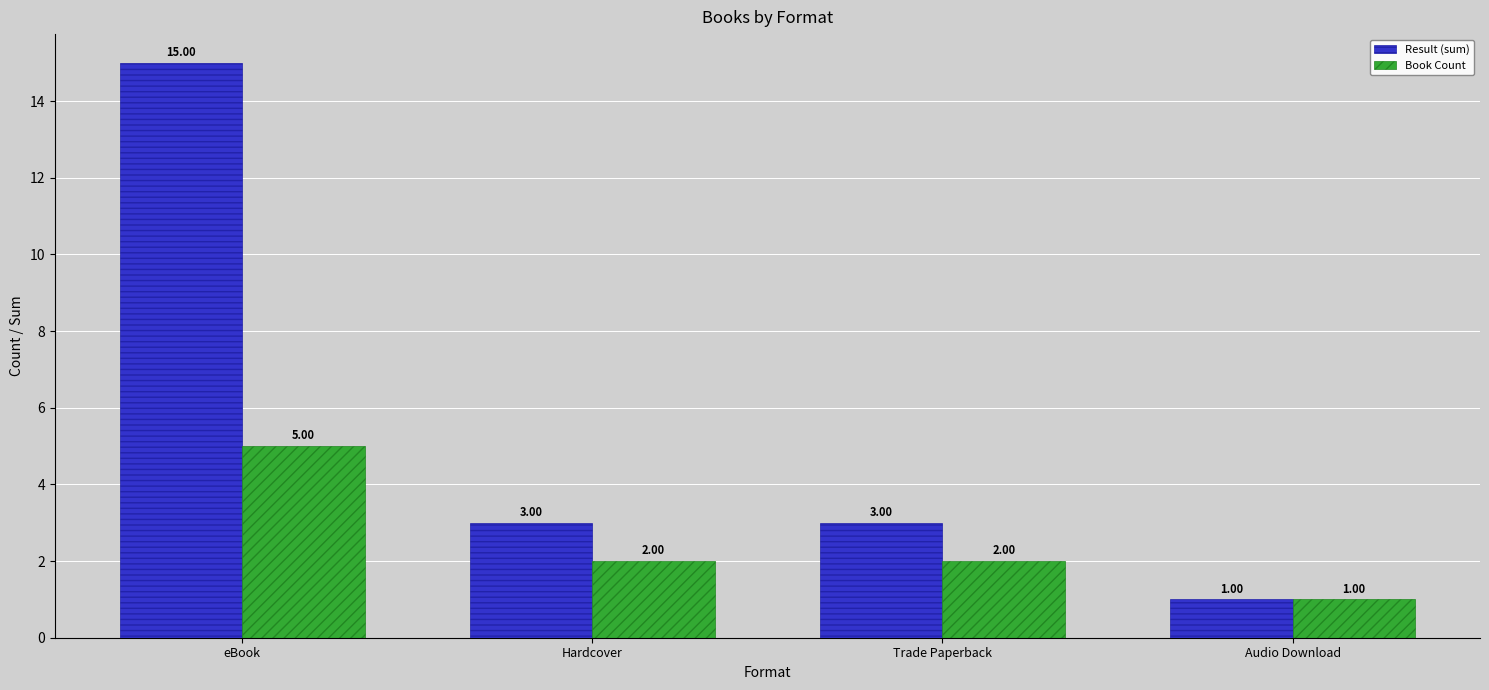

Rank the series by their maximum value, from lowest to highest.

Book Count, Result (sum)